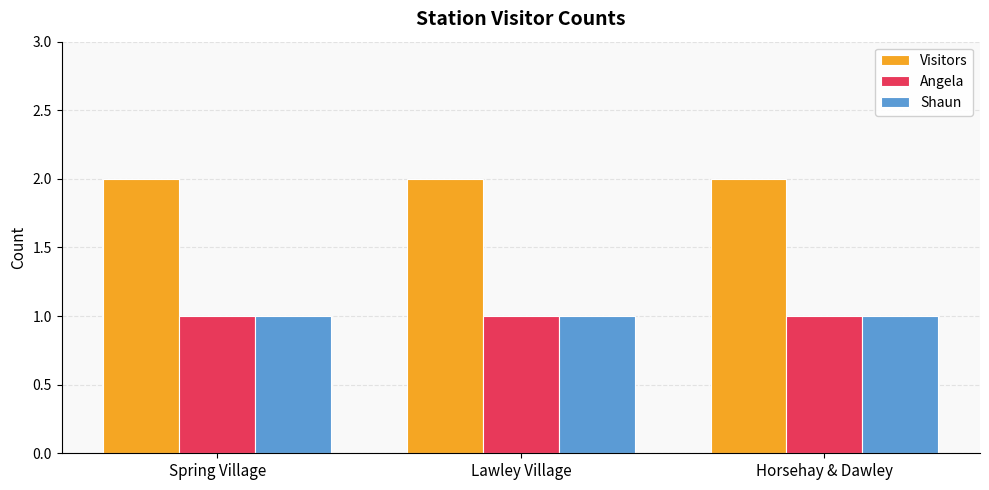

What is the value of the Shaun bar at the 3rd from the left?

1